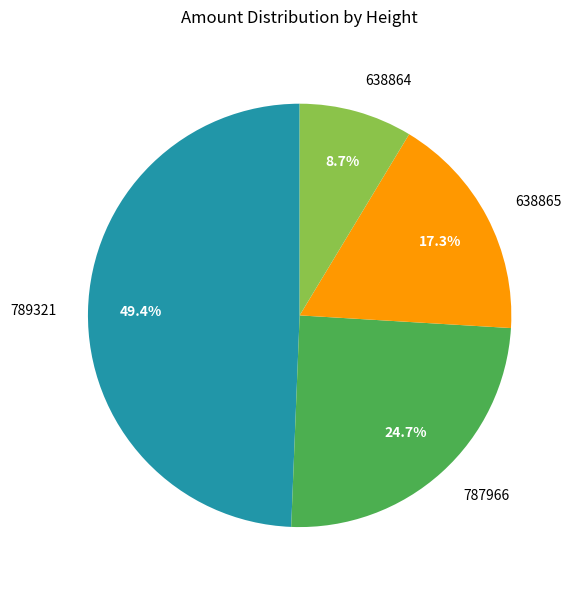

How many slices are in this pie chart?

4